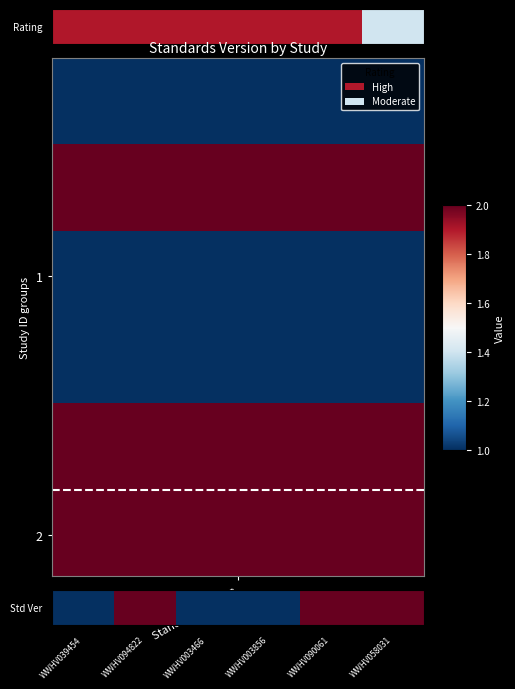

The chart shows a value of 2 at WWHV094822. True or false?

True